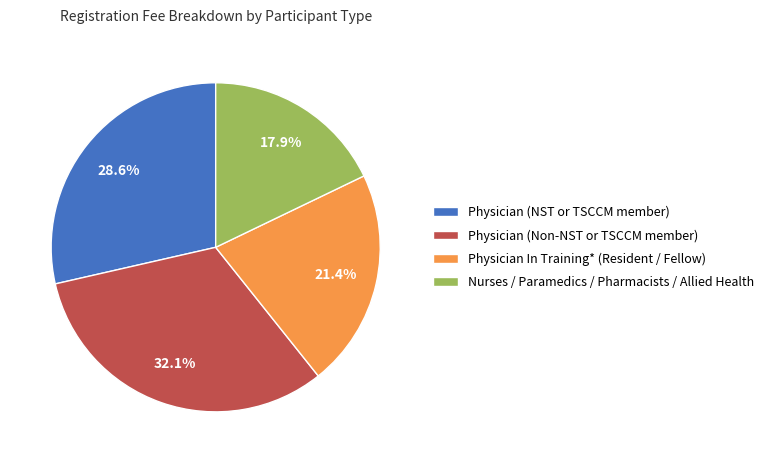

Rank the categories by value from lowest to highest.

Nurses / Paramedics / Pharmacists / Allied Health, Physician In Training* (Resident / Fellow), Physician (NST or TSCCM member), Physician (Non-NST or TSCCM member)